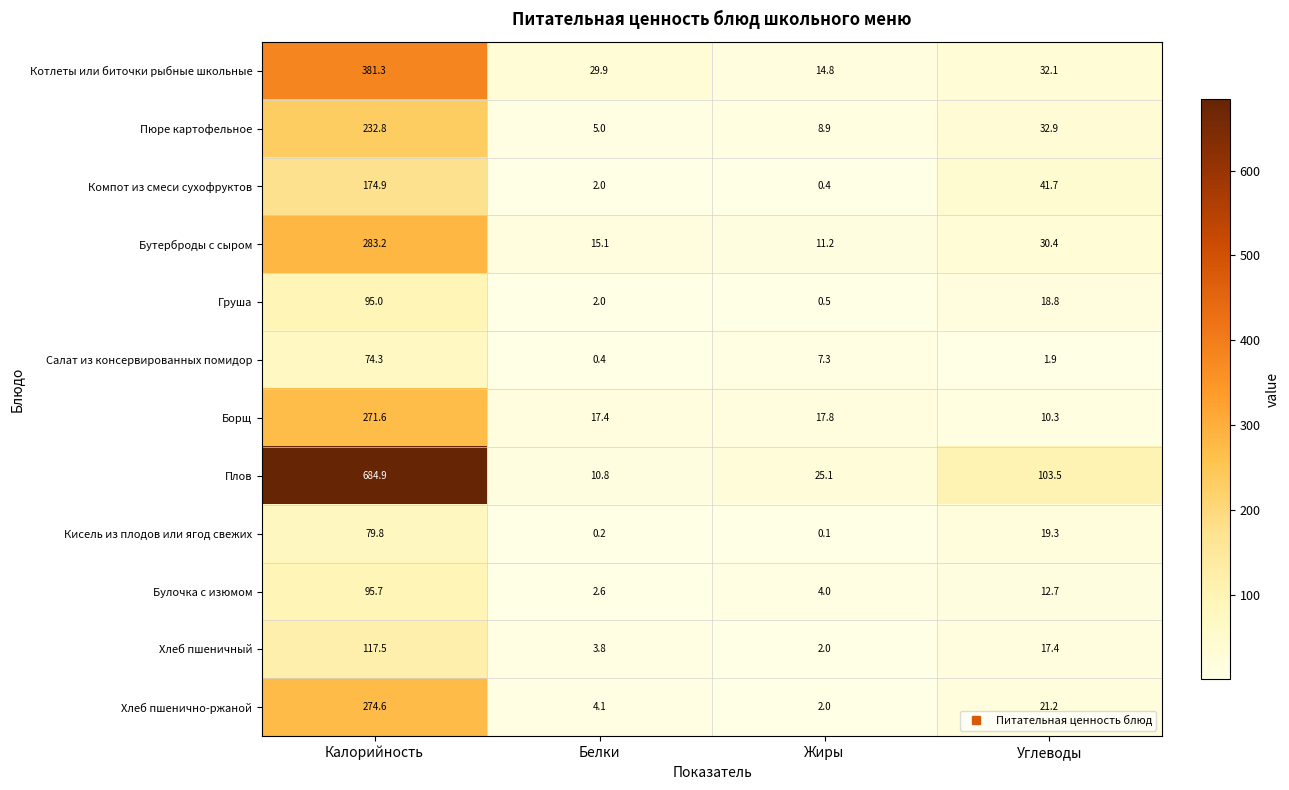

Which category has the lowest value across all series?

Жиры